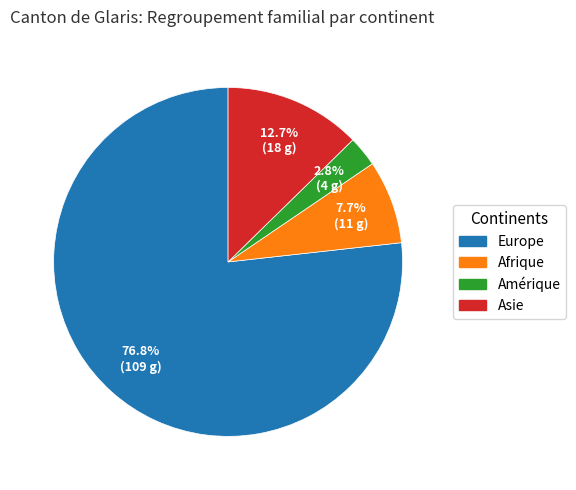

Is there a majority slice in this chart?

Yes